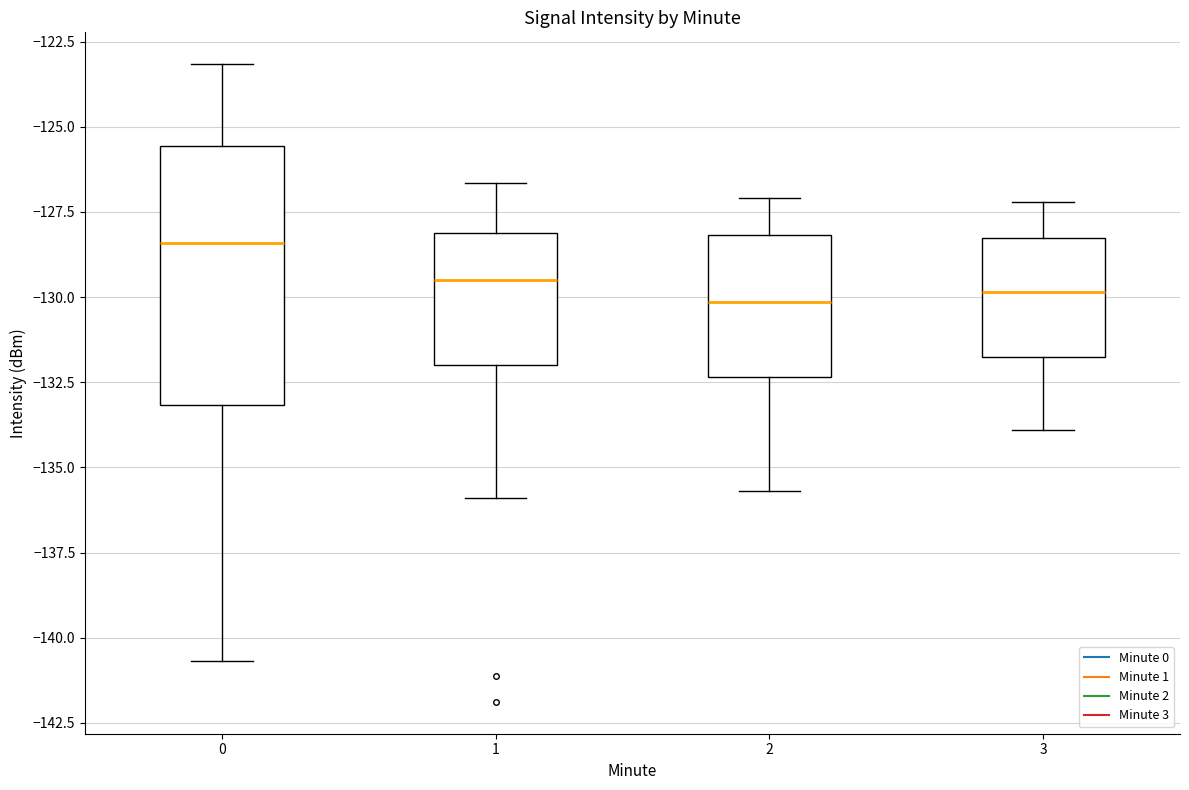

Reading left to right, transcribe this box plot: for each box, give where its median line is, the range the box spans, and where its two whiskers end, as read against the y-axis. The values are not printed on the chart, so give them approximately, as read against the axis.

0: median -128.5, box -133.0 to -125.5, whiskers -140.5 to -123.0
1: median -129.5, box -132.0 to -128.0, whiskers -136.0 to -126.5
2: median -130.0, box -132.5 to -128.0, whiskers -135.5 to -127.0
3: median -130.0, box -131.5 to -128.5, whiskers -134.0 to -127.0